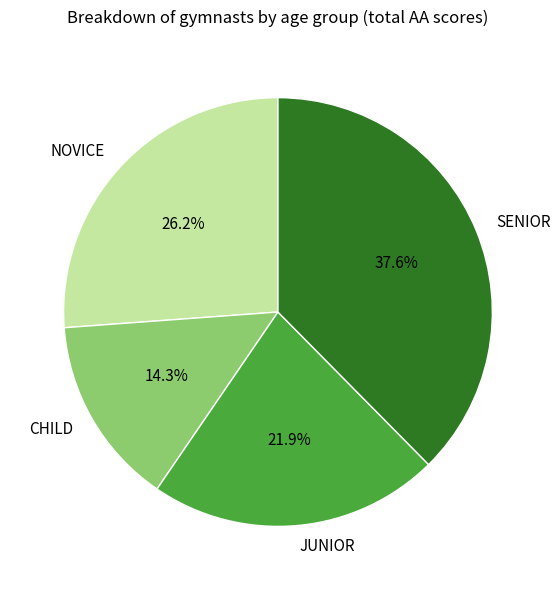

Is there any slice that represents more than half of the pie?

No